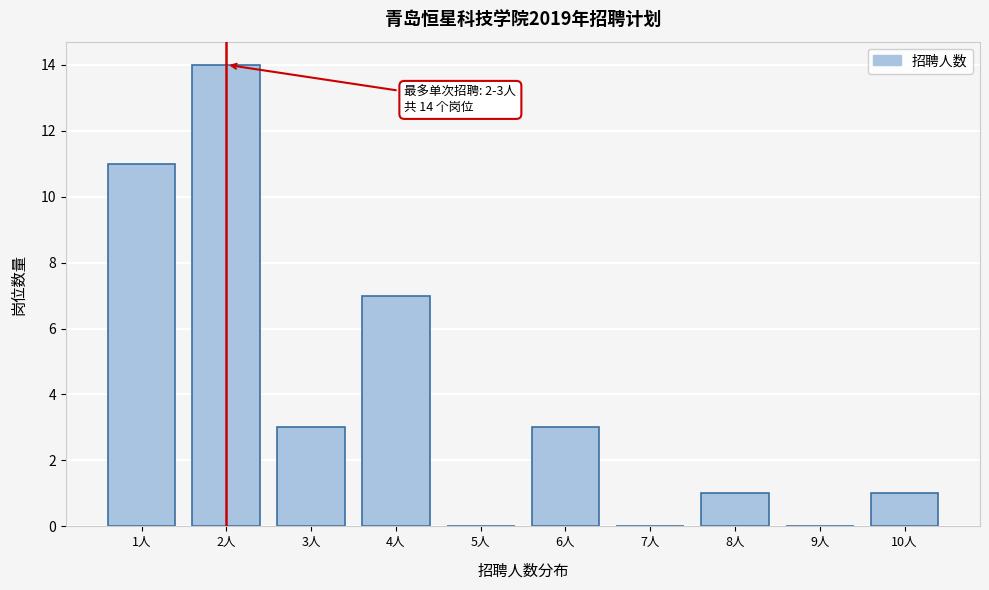

Reading left to right, what are all the values shown in this chart?

1人=11	2人=14	3人=3	4人=7	5人=0	6人=3	7人=0	8人=1	9人=0	10人=1